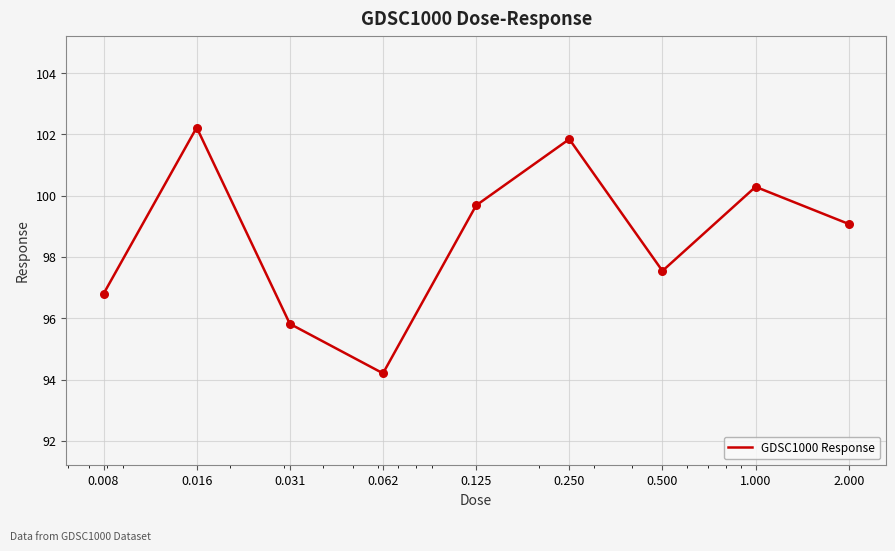

What is the difference between the maximum and minimum values?

8.0